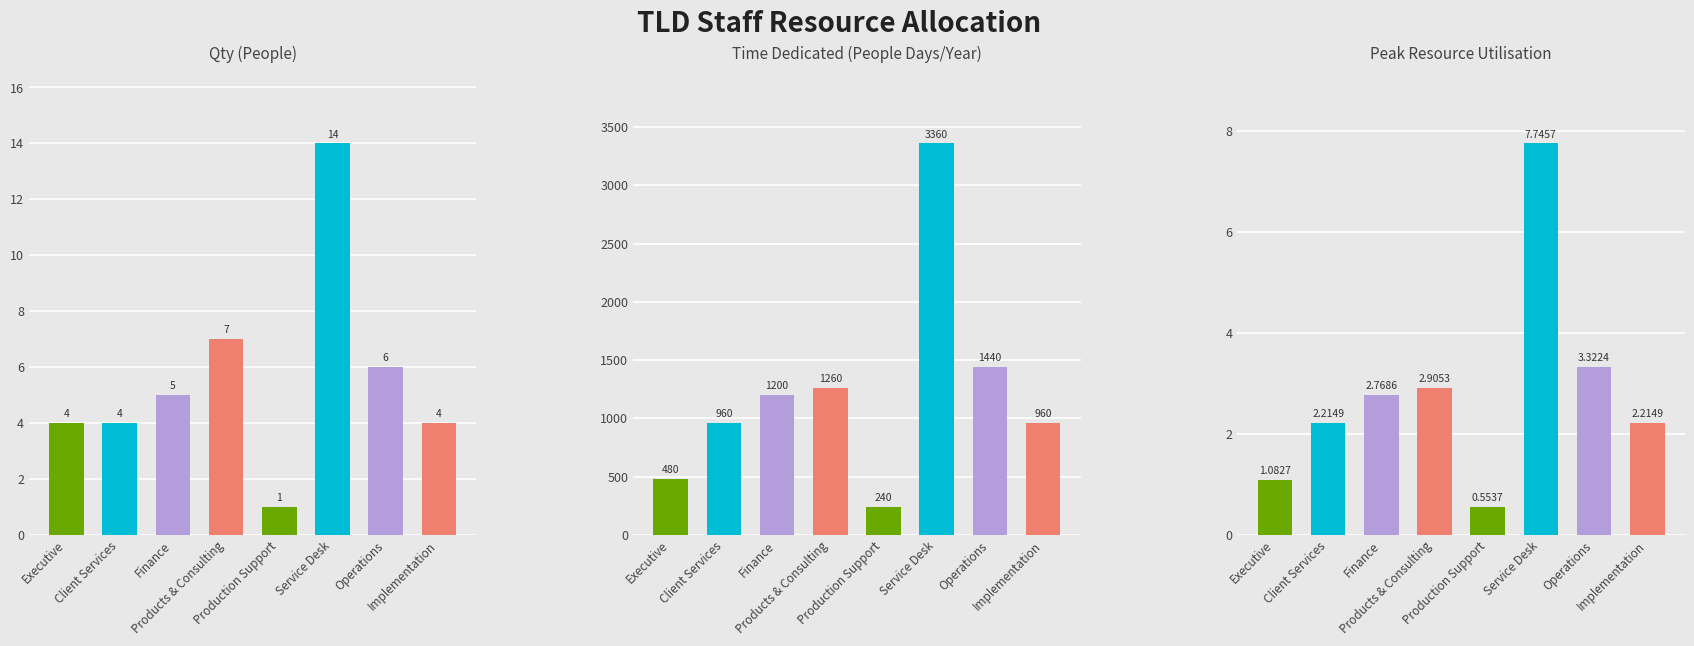

The value of Time Dedicated (People Days/Year) at Finance is 596.5. True or false?

False